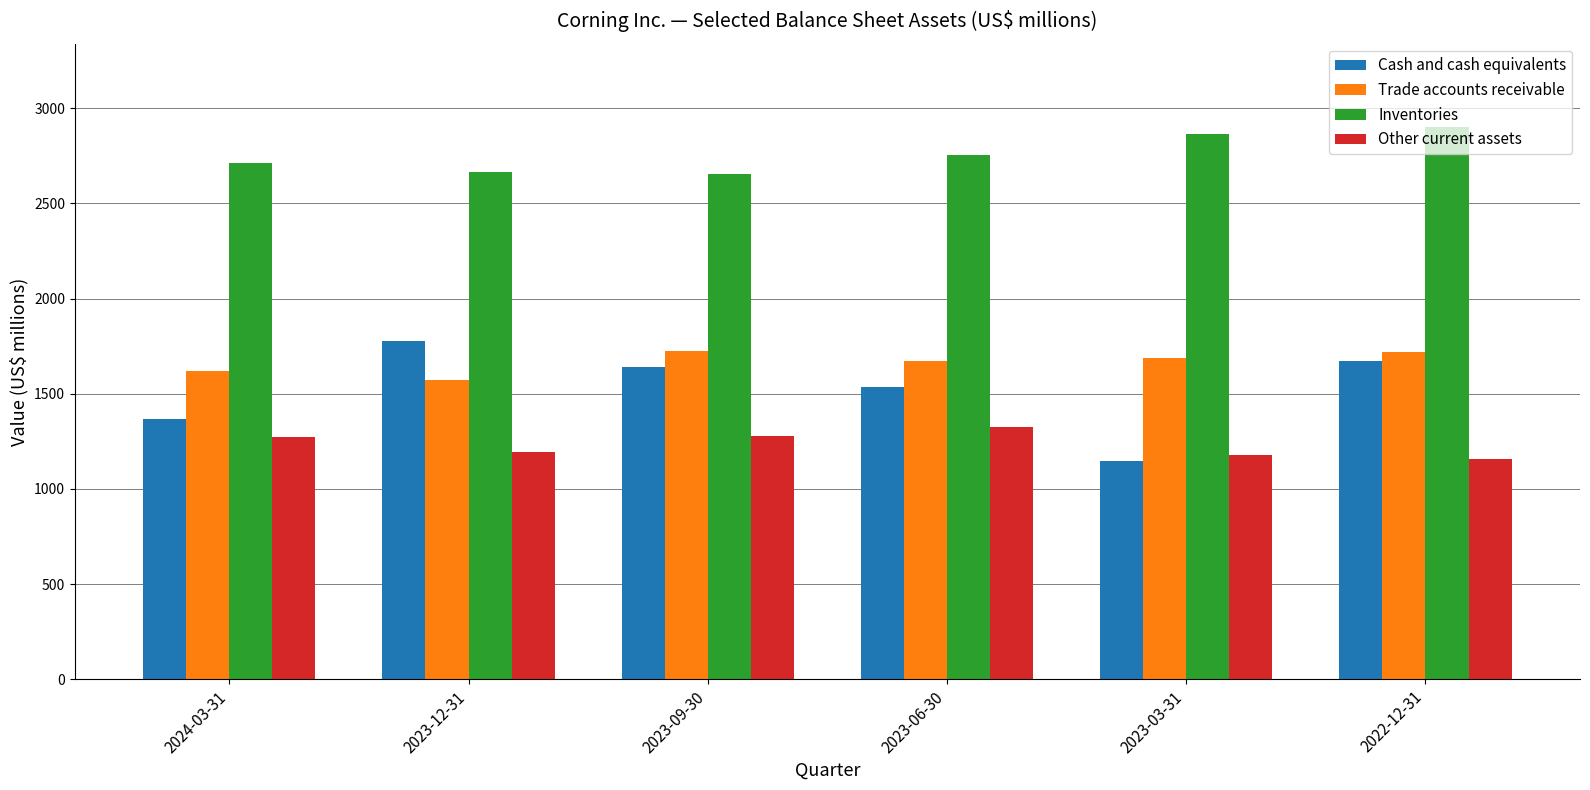

What is the sum of all Inventories values?

16558